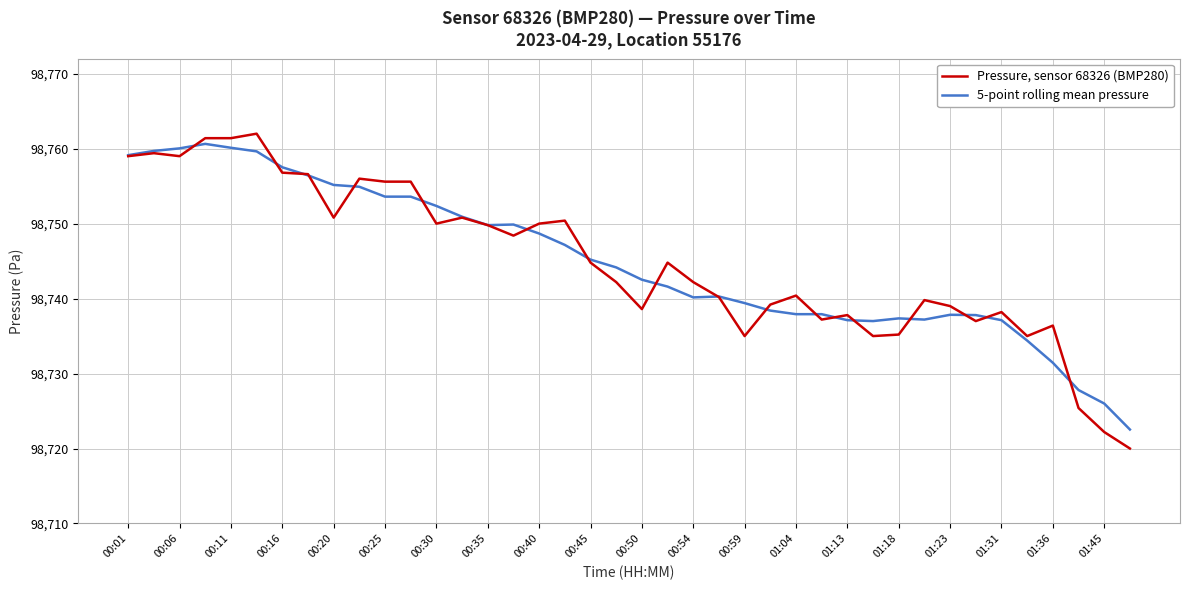

Rank the series by their maximum value, from lowest to highest.

5-point rolling mean pressure, Pressure, sensor 68326 (BMP280)